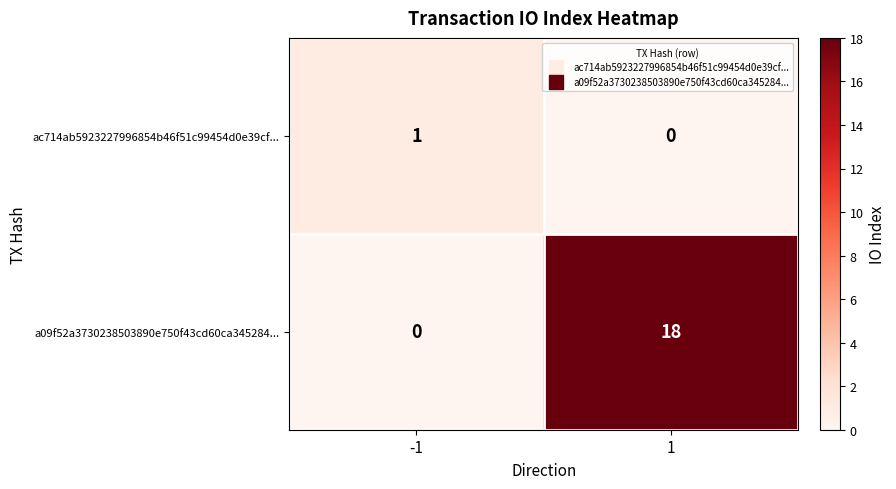

Is it true that a09f52a3730238503890e750f43cd60ca345284... equals 26 at 1?

False